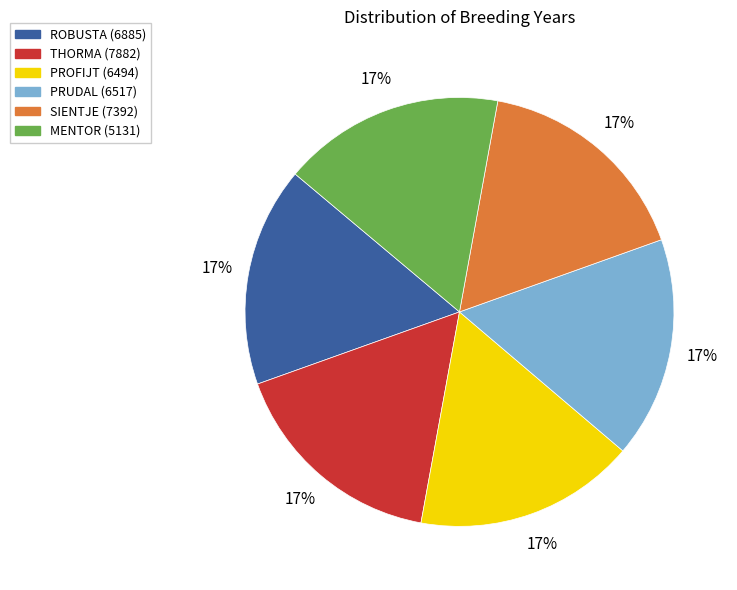

How many slices are in this pie chart?

6